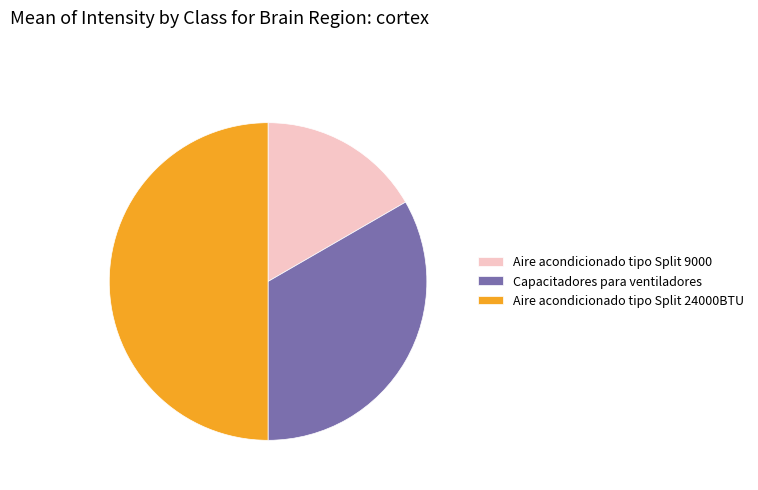

Rank the categories by value from lowest to highest.

Aire acondicionado tipo Split 9000, Capacitadores para ventiladores, Aire acondicionado tipo Split 24000BTU